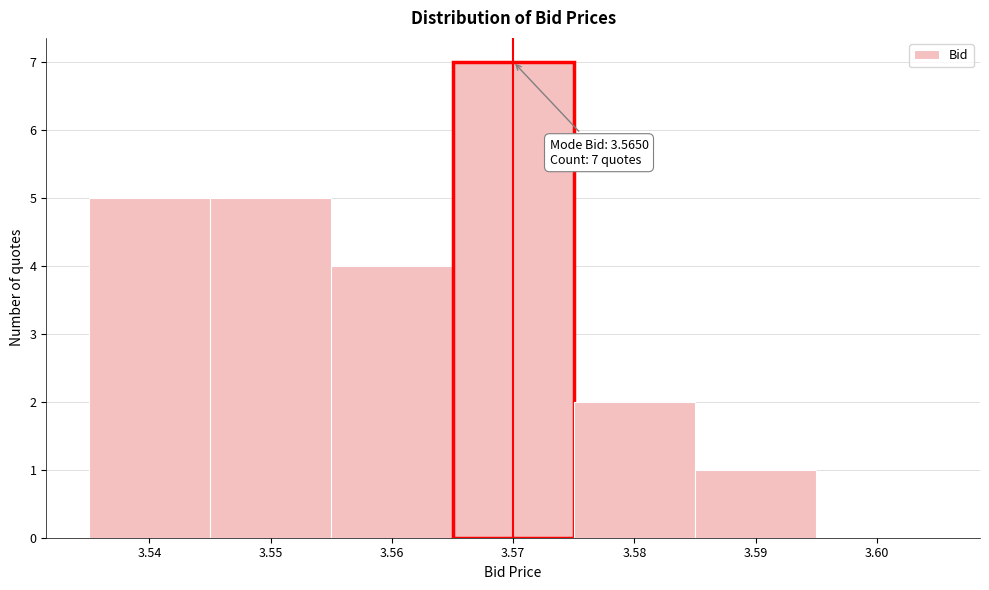

Which range on the x-axis has the tallest bar?

3.565 to 3.575